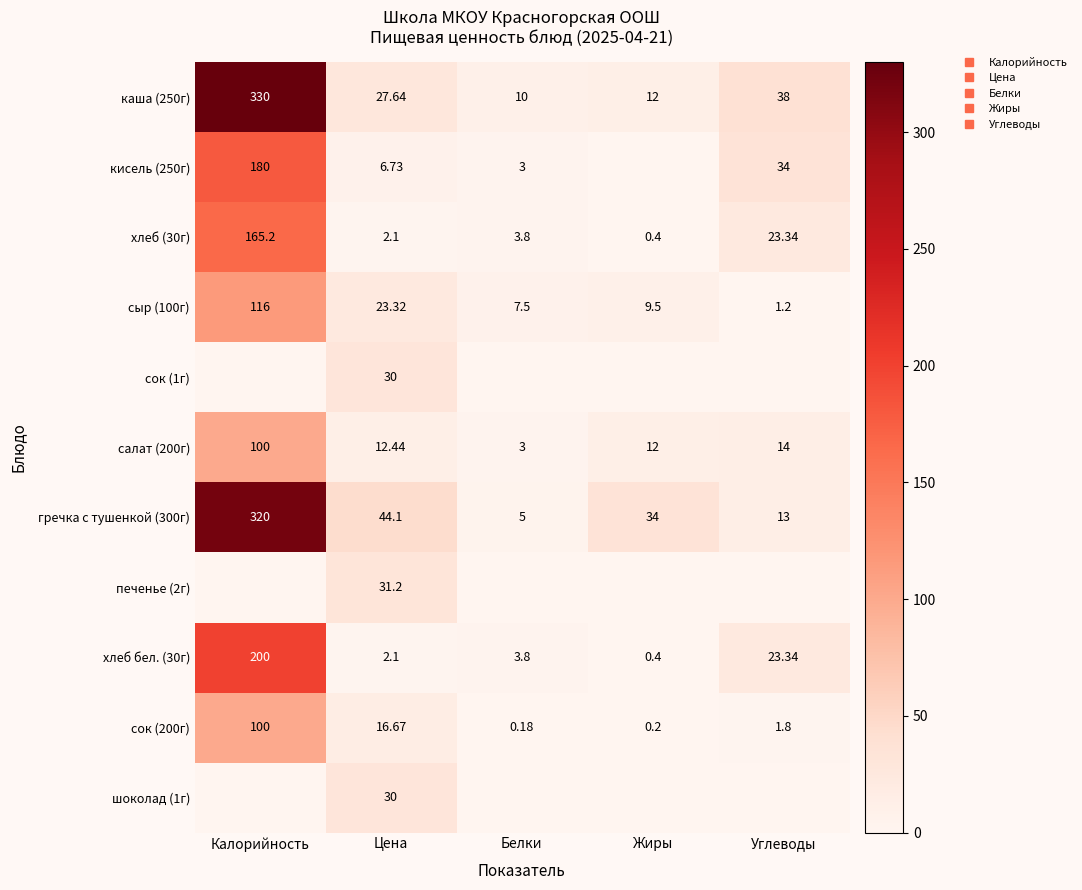

Count the number of categories in the chart.

5